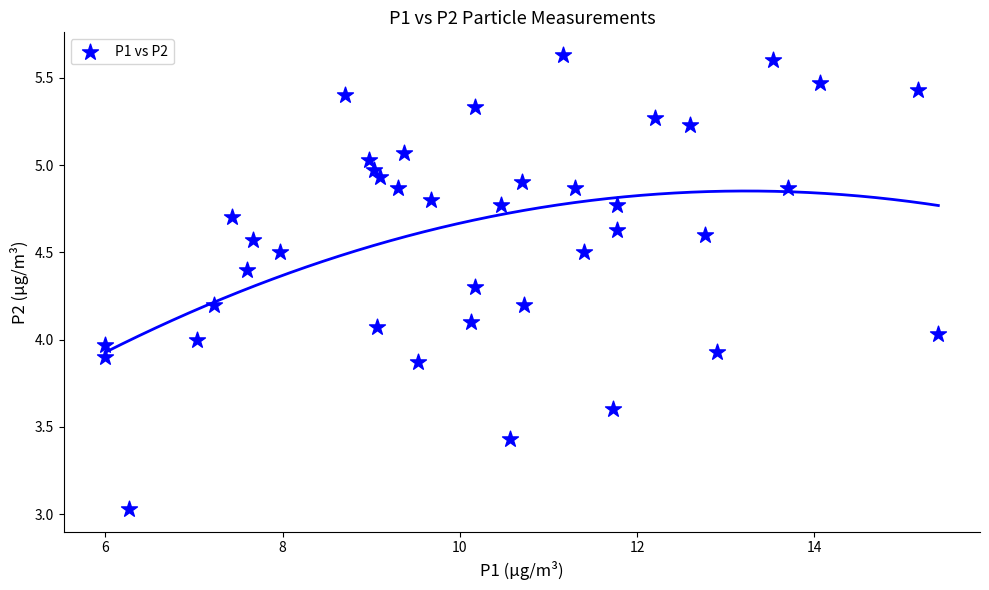

What is the range of X values (max minus min)?

9.4